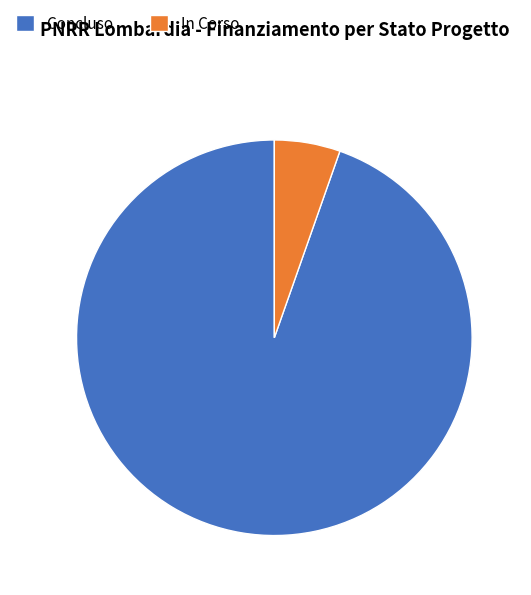

Does Concluso represent more than half of the total?

Yes